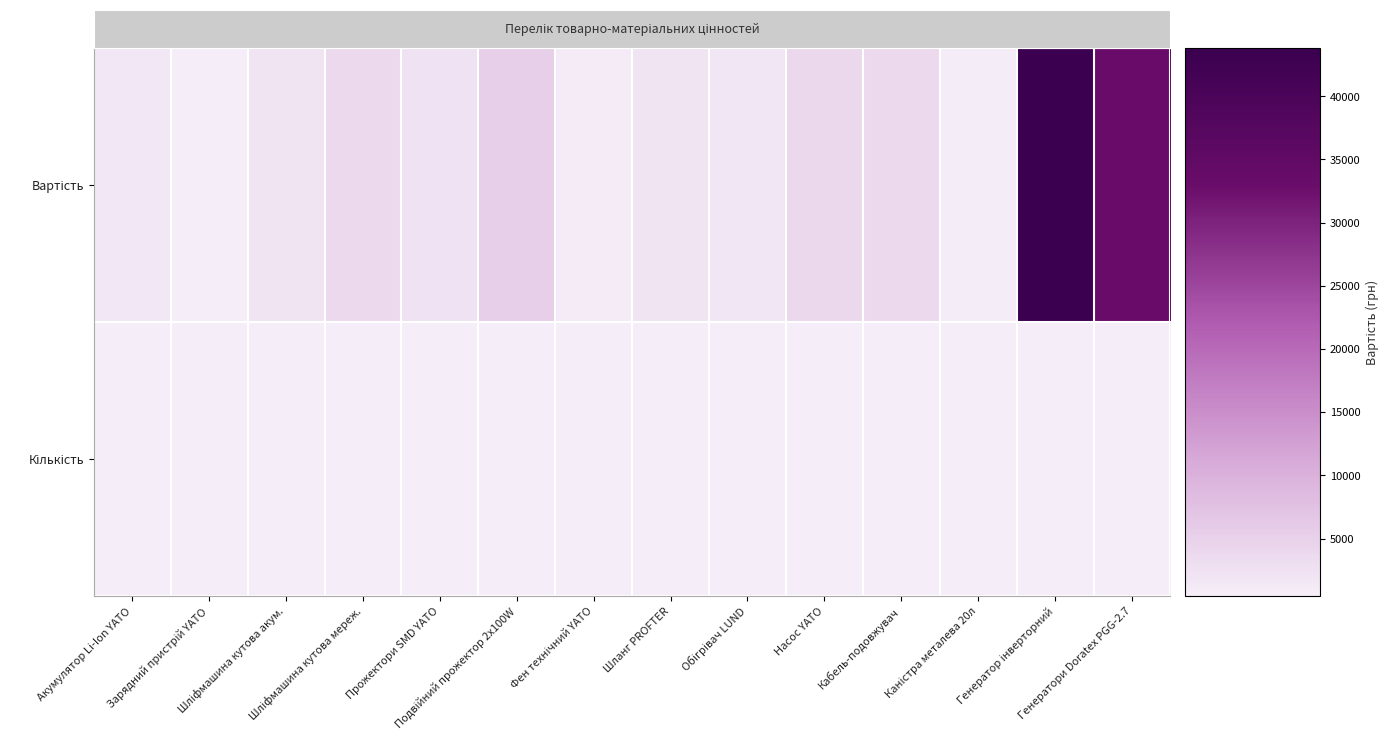

Which category has the lowest value across all series?

Акумулятор Li-Ion YATO